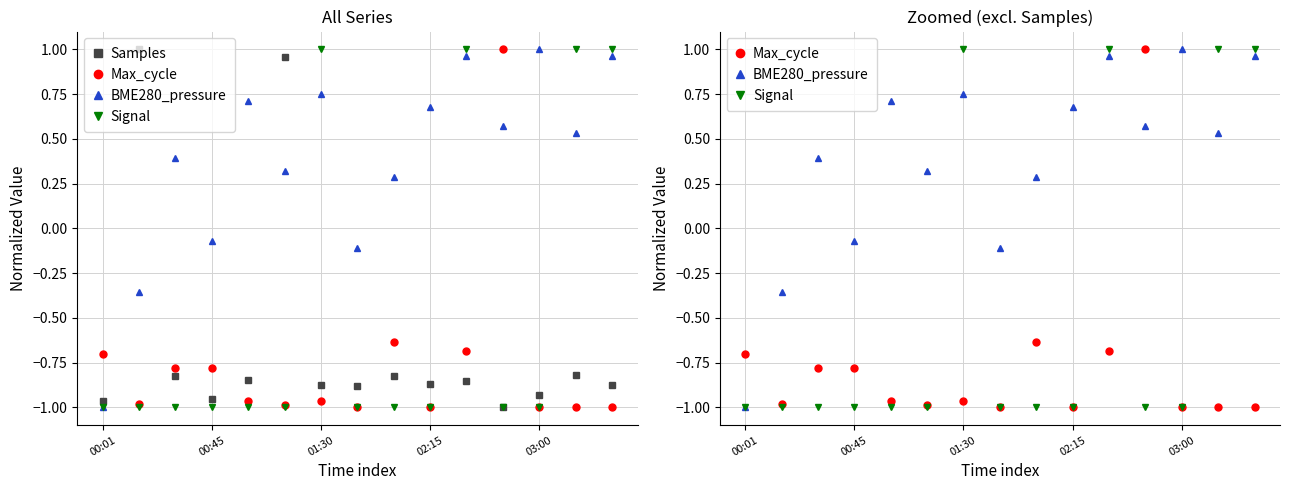

What is the smallest value displayed?

-1.0